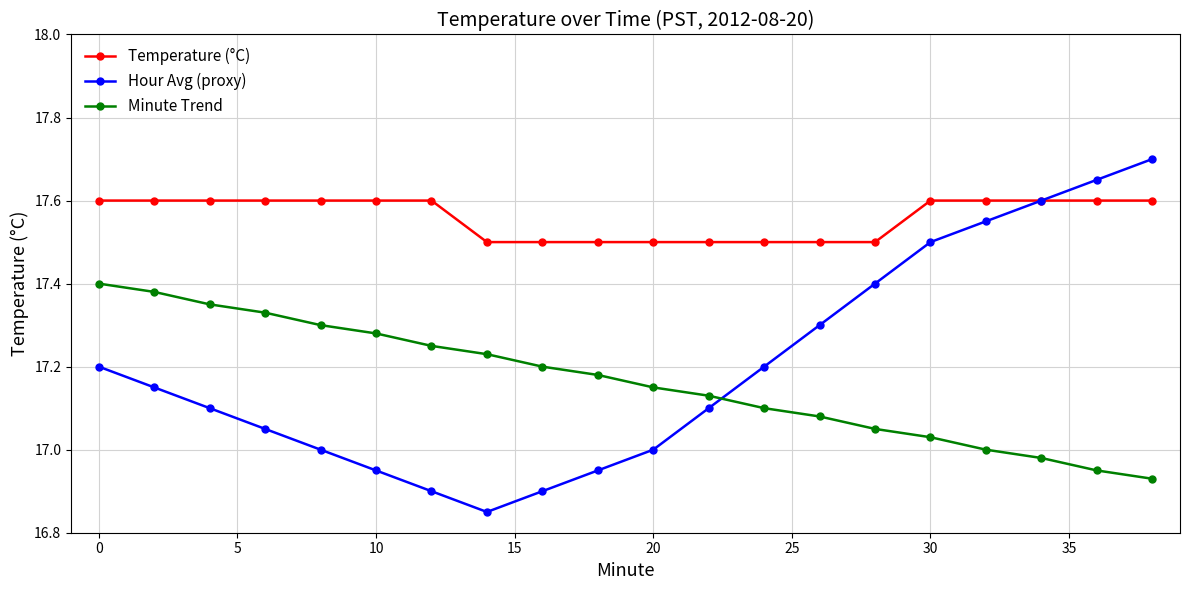

Which series has the largest range (max minus min)?

Hour Avg (proxy)